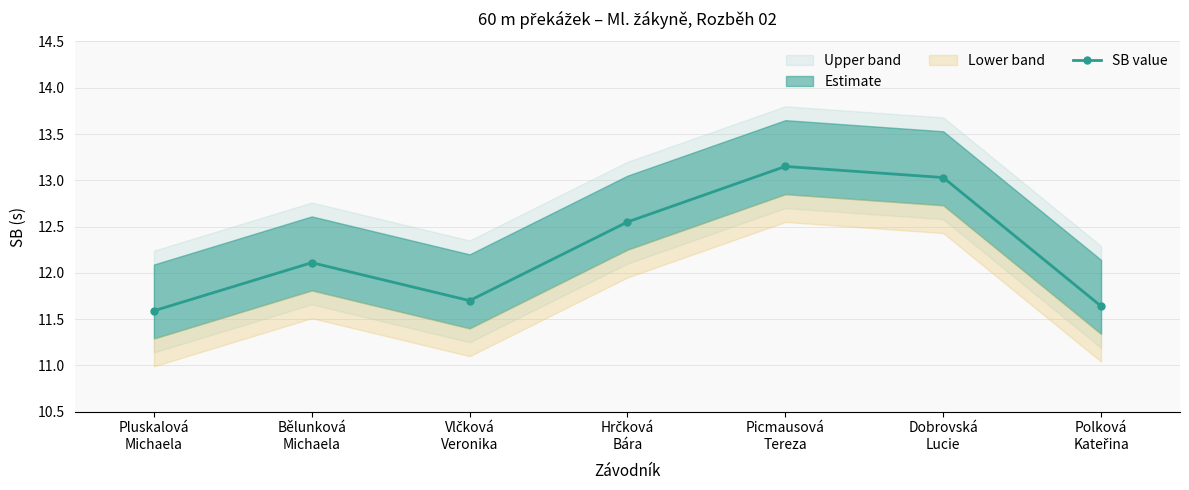

What is the difference between the second highest and minimum values?

1.4